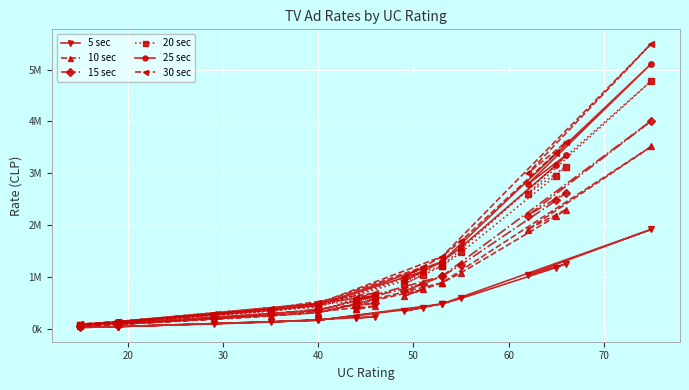

The value of 20 sec at 19 is 367402. True or false?

False